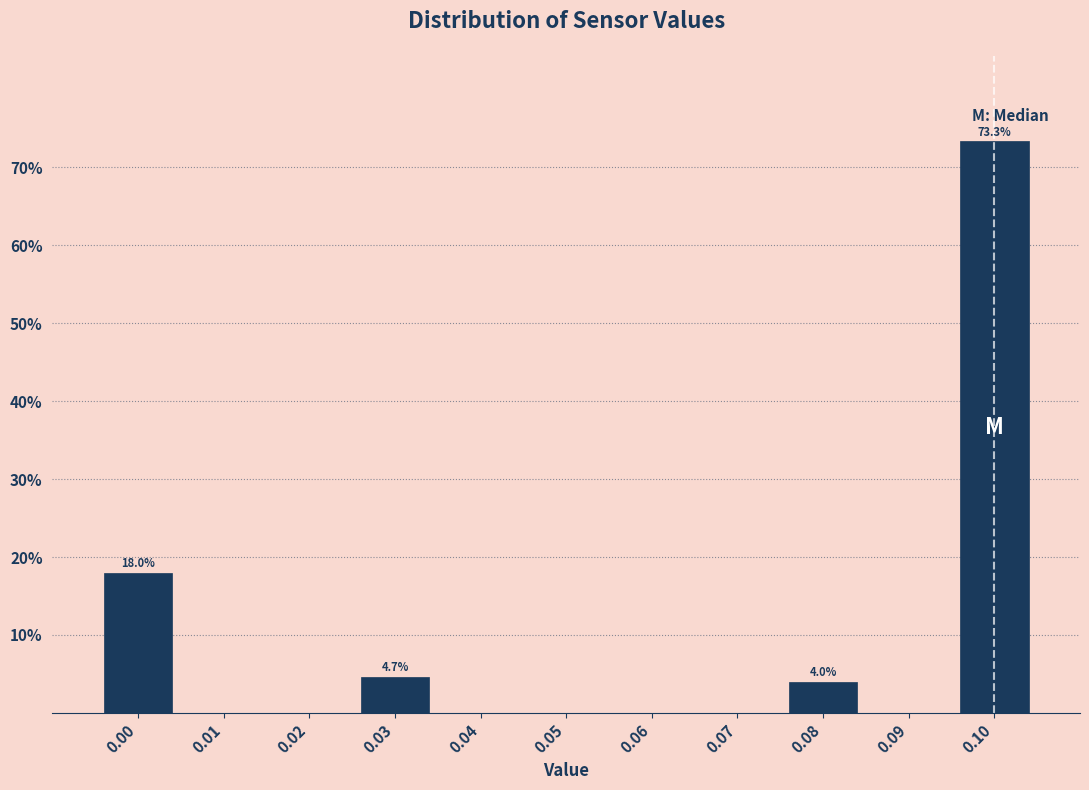

Which range on the x-axis has the tallest bar?

0.095 to 0.105